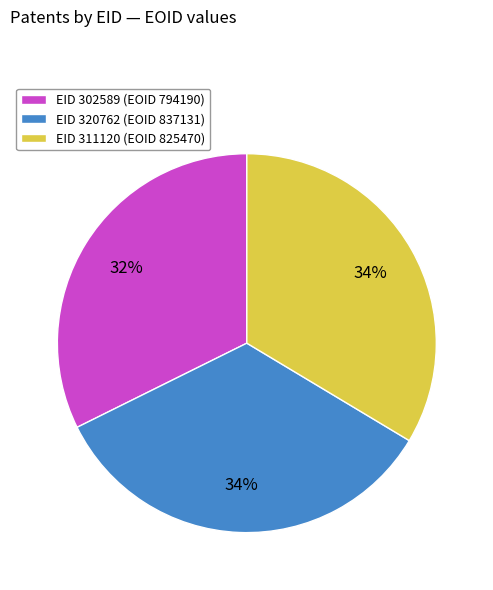

To the nearest percent, what is the difference between the largest and smallest slice percentages?

2%